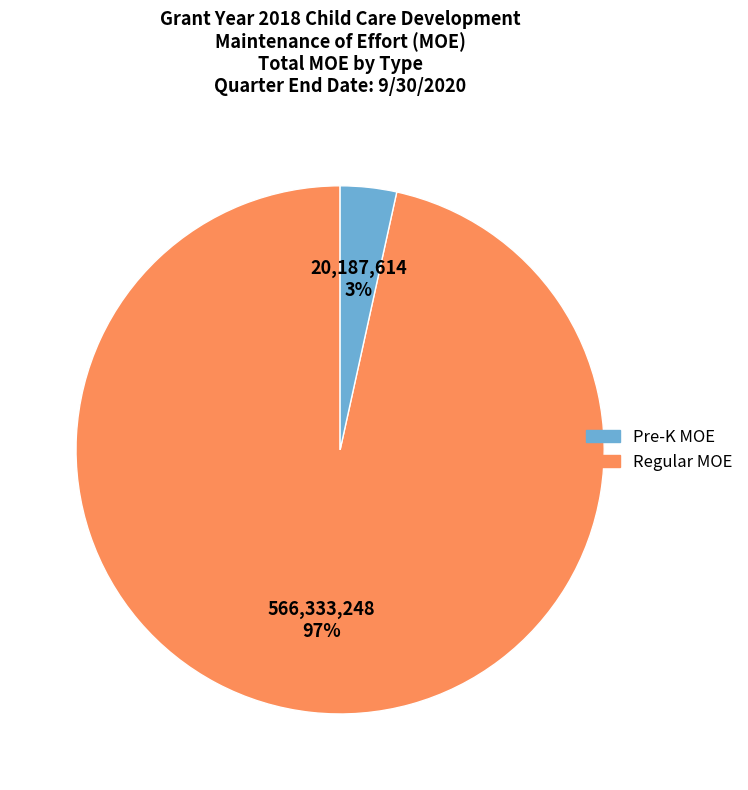

Is there any slice that represents more than half of the pie?

Yes